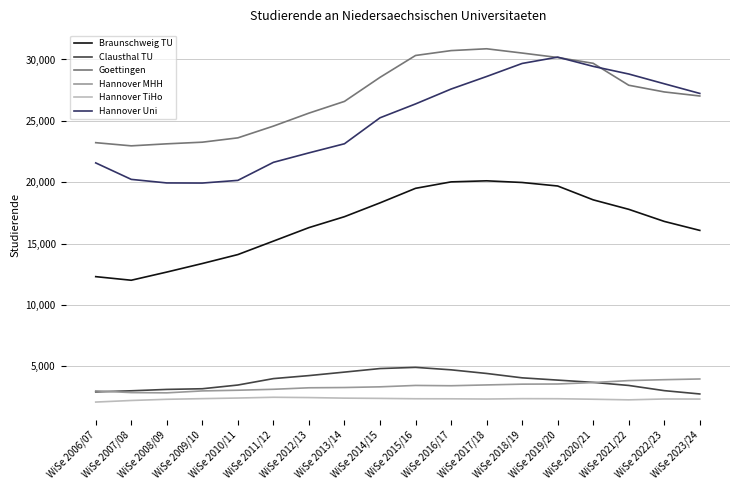

Between WiSe 2011/12 and WiSe 2022/23, which series saw the biggest shift?

Hannover Uni